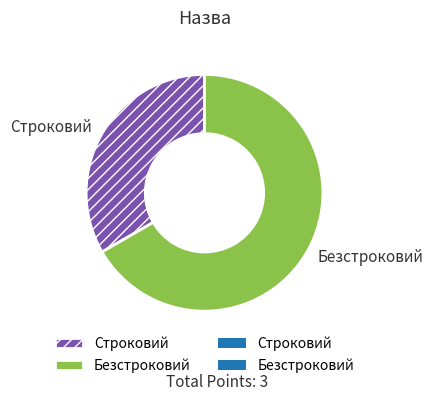

Which slice represents more than half of the pie?

Безстроковий